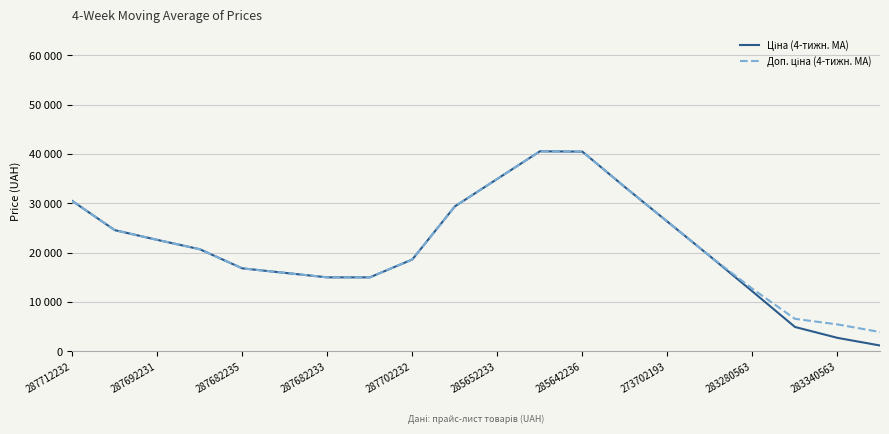

True or false: Доп. ціна (4-тижн. MA) and Ціна (4-тижн. MA) intersect in this chart.

False